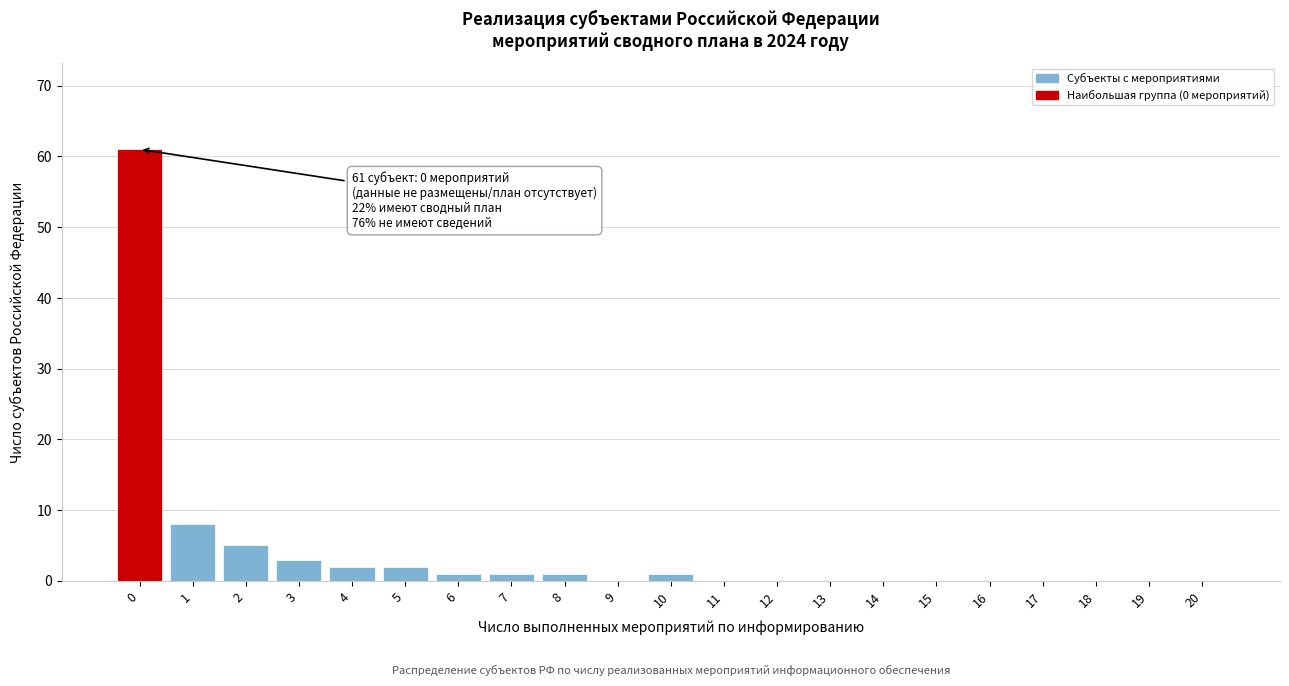

Reading left to right, transcribe all the data shown in this chart.

0=61	1=8	2=5	3=3	4=2	5=2	6=1	7=1	8=1	9=0	10=1	11=0	12=0	13=0	14=0	15=0	16=0	17=0	18=0	19=0	20=0